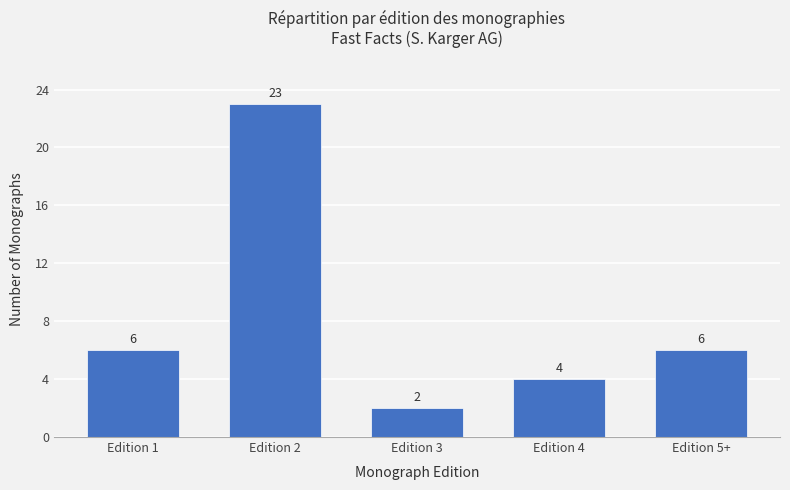

Between Edition 3 and Edition 1, which is larger?

Edition 1